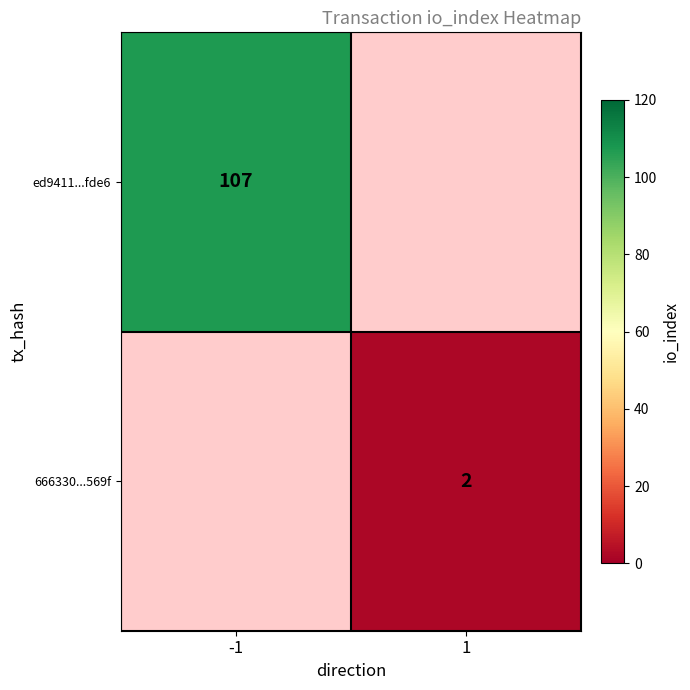

How many series are shown in this chart?

2